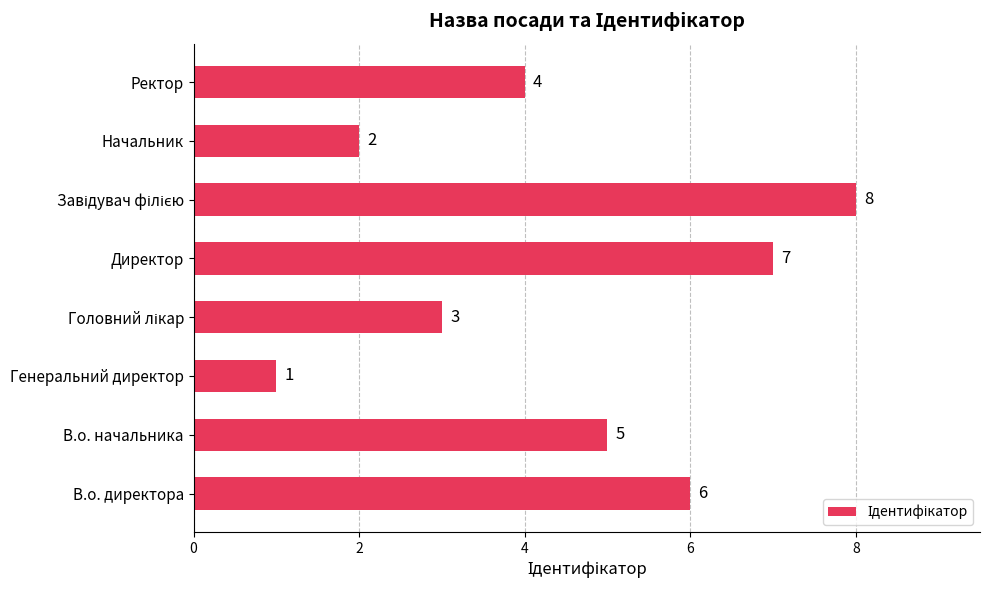

What is the maximum value shown in the chart?

8